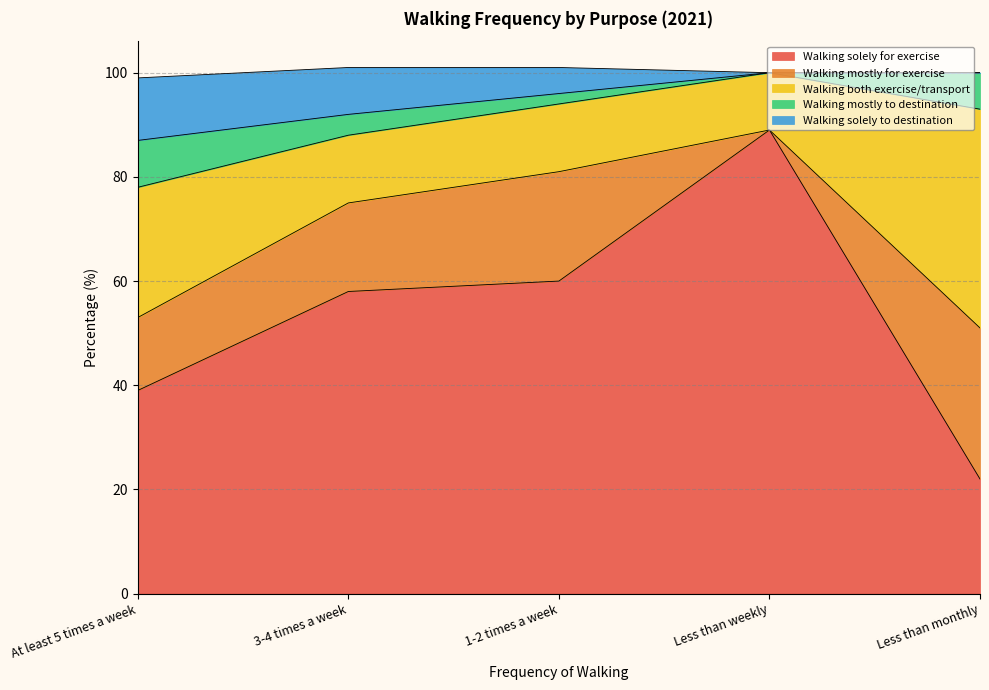

Which series has the largest total across all categories?

Walking solely for exercise